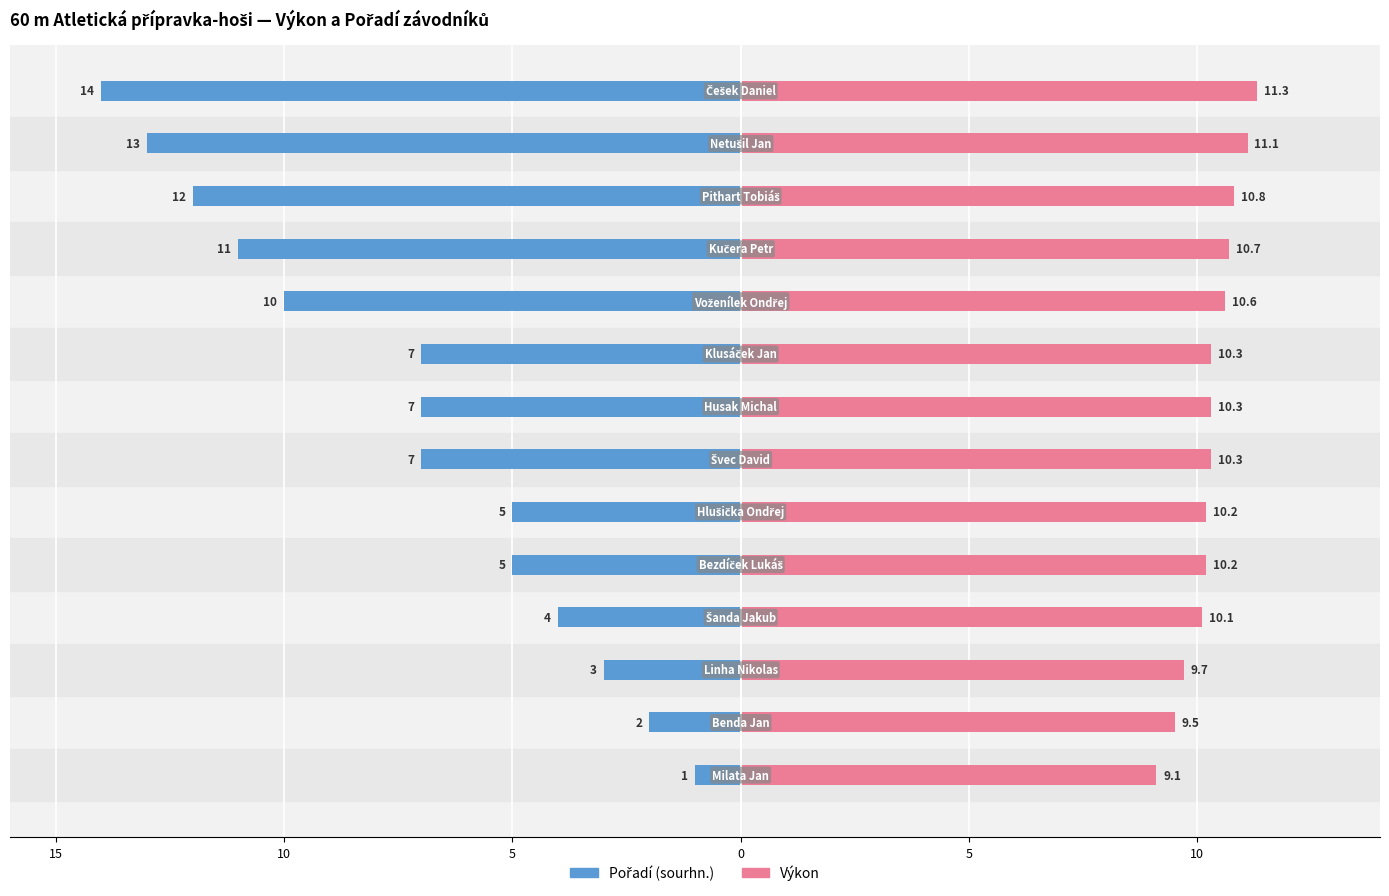

Reading left to right, transcribe all the data shown in this chart.

Pořadí (sourhn.): -1.0	-2.0	-3.0	-4.0	-5.0	-5.0	-7.0	-7.0	-7.0	-10.0	-11.0	-12.0	-13.0	-14.0
Výkon: 9.1	9.5	9.7	10.1	10.2	10.2	10.3	10.3	10.3	10.6	10.7	10.8	11.1	11.3